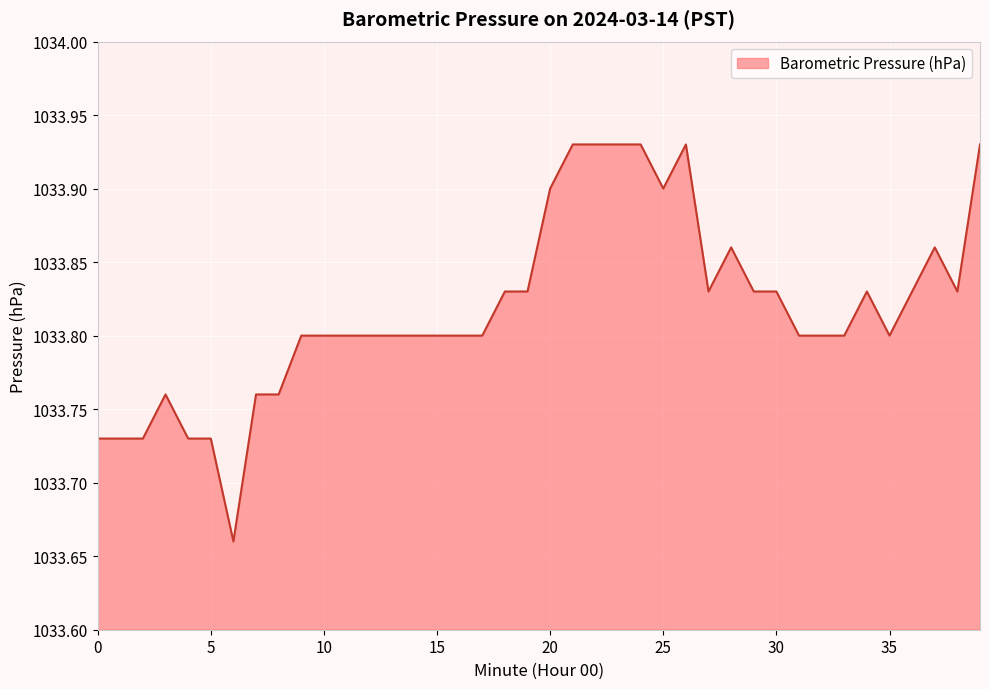

How many lines are shown in the chart?

1